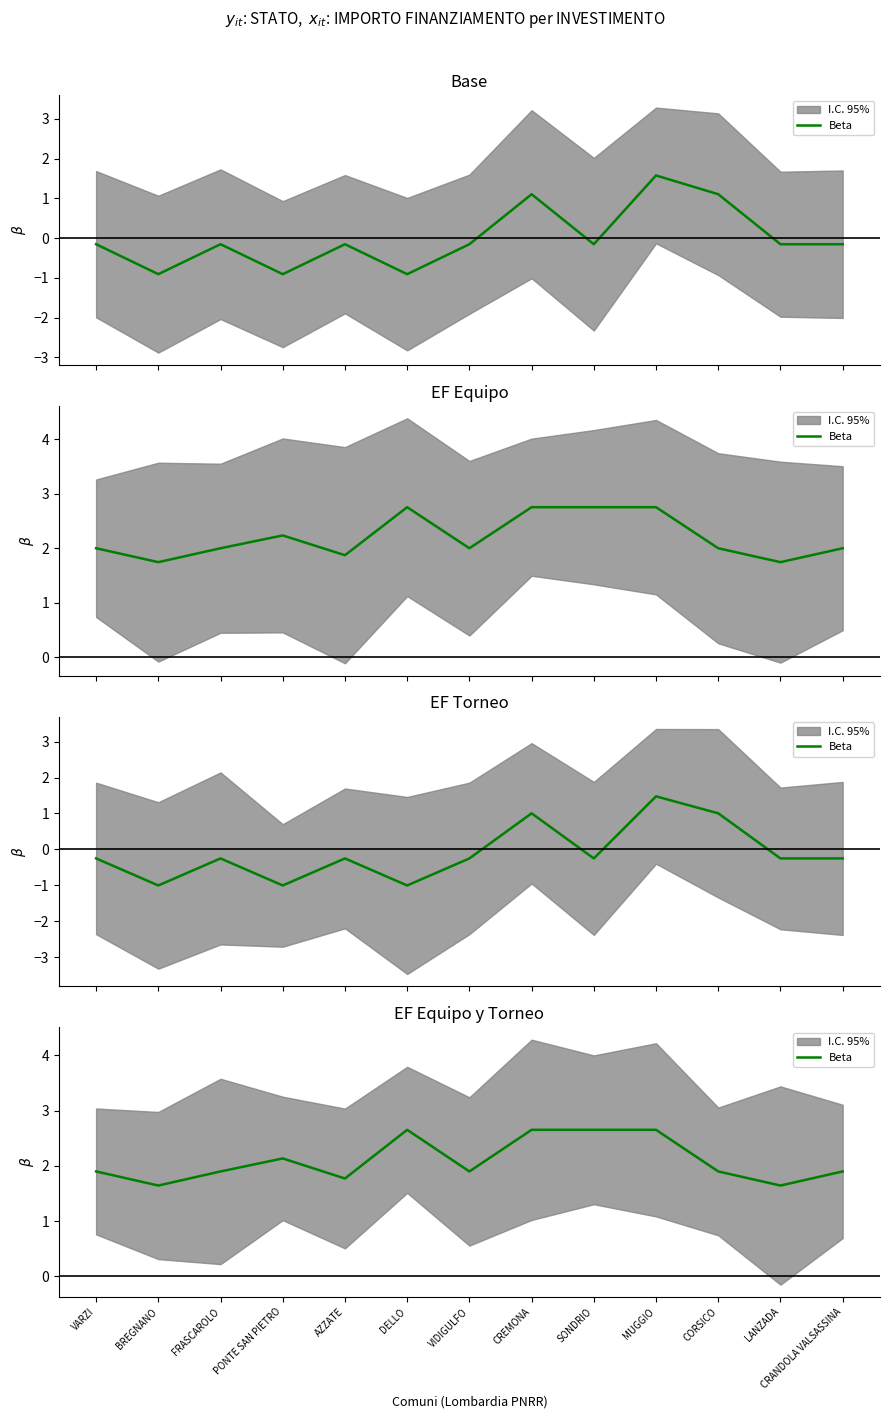

What is the label of the 8th point from the right?

DELLO